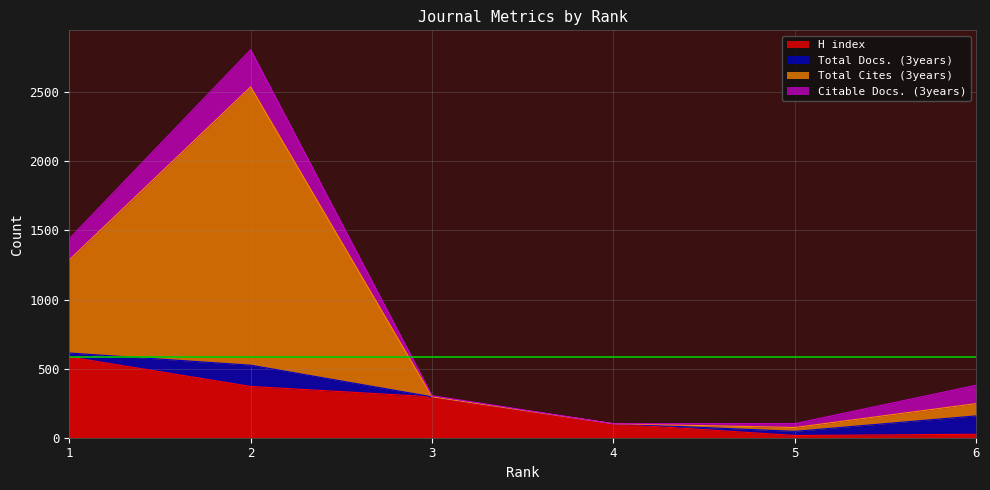

What is the maximum value for H index?

584